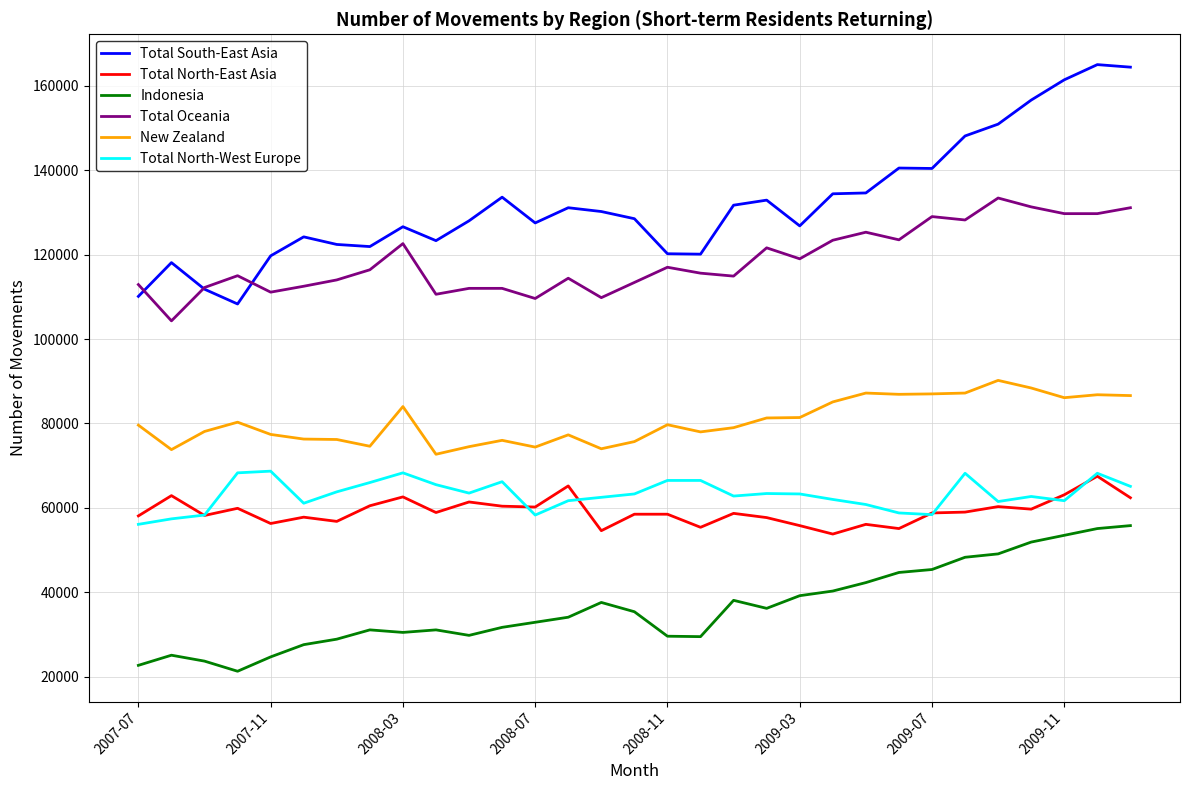

Which series has the largest total across all categories?

Total South-East Asia